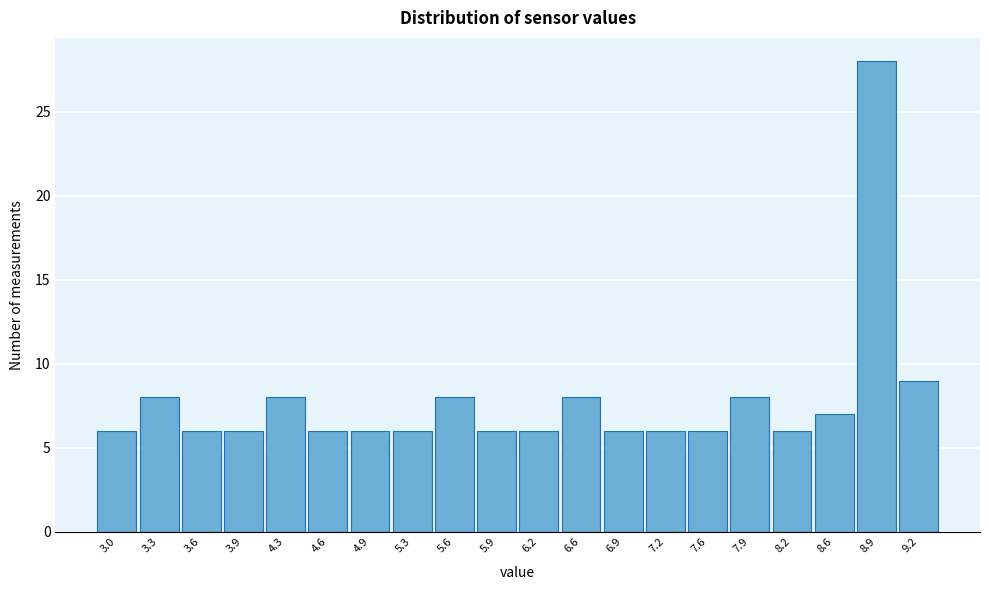

Reading left to right, what are all the values shown in this chart?

3.0=6	3.3=8	3.6=6	3.9=6	4.3=8	4.6=6	4.9=6	5.3=6	5.6=8	5.9=6	6.2=6	6.6=8	6.9=6	7.2=6	7.6=6	7.9=8	8.2=6	8.6=7	8.9=28	9.2=9